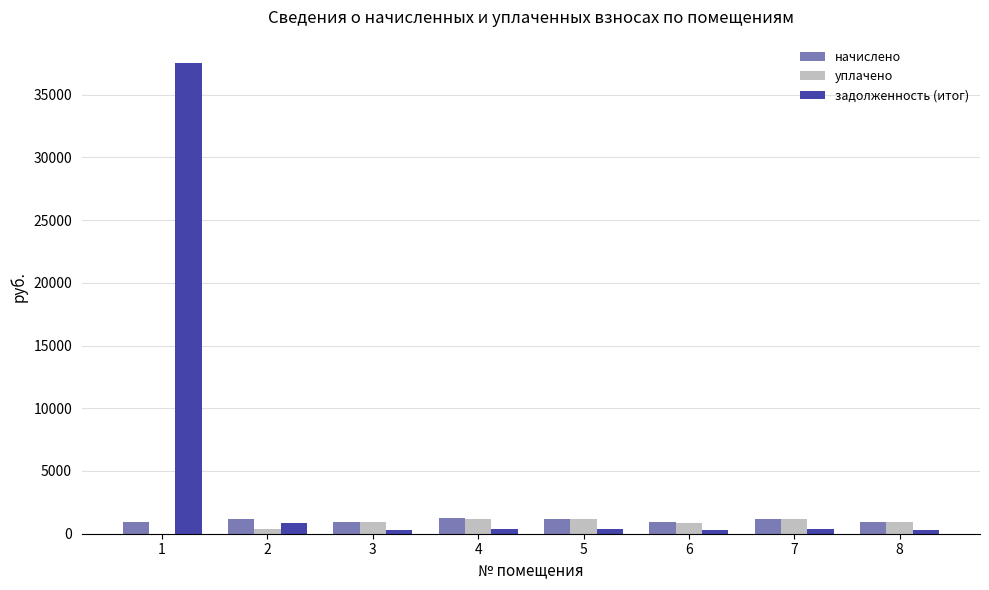

What is the sum of all задолженность (итог) values?

40450.5